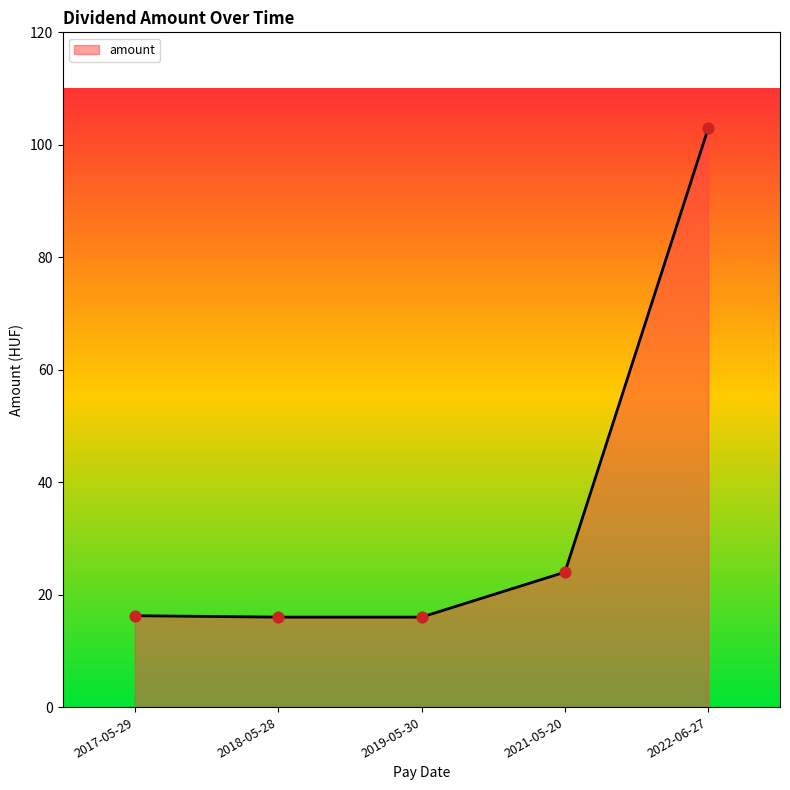

Which has a higher value, 2017-05-29 or 2021-05-20?

2021-05-20